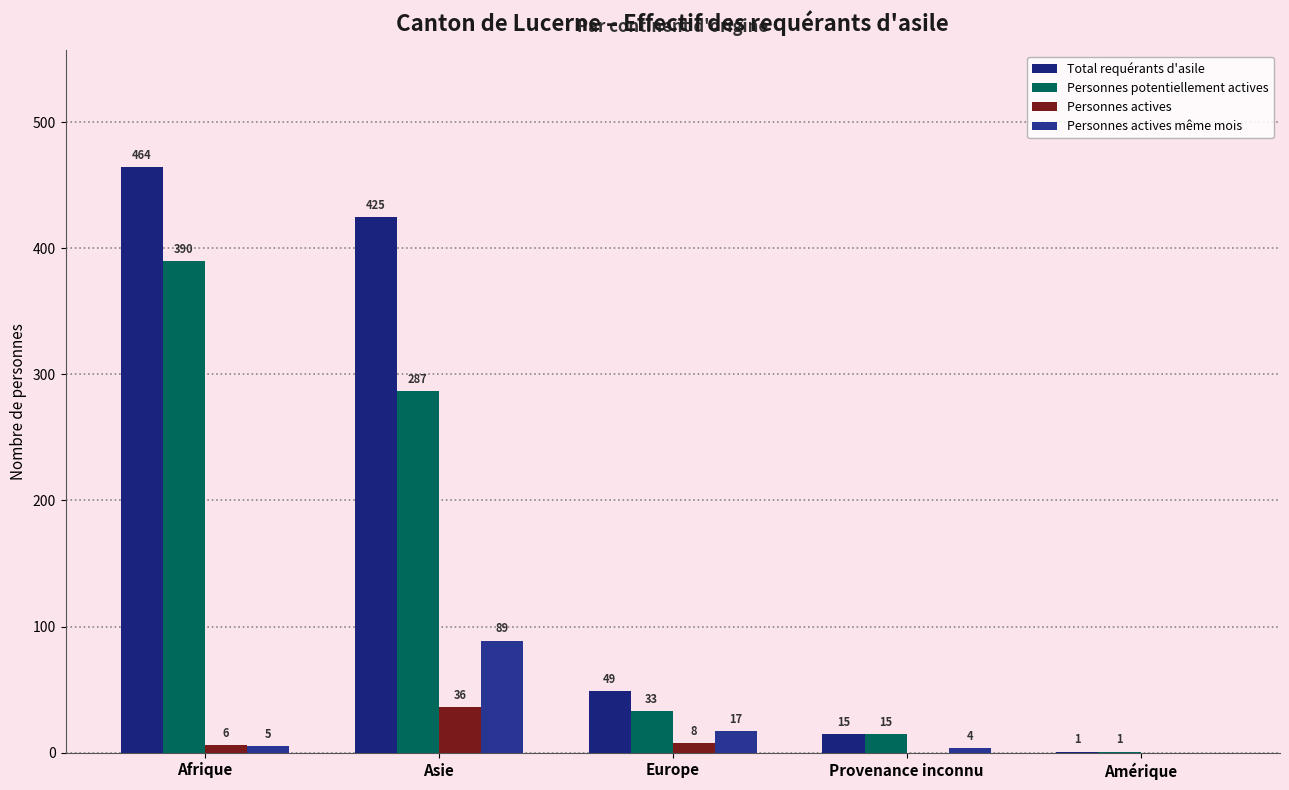

What are all the series names shown in the legend?

Total requérants d'asile, Personnes potentiellement actives, Personnes actives, Personnes actives même mois